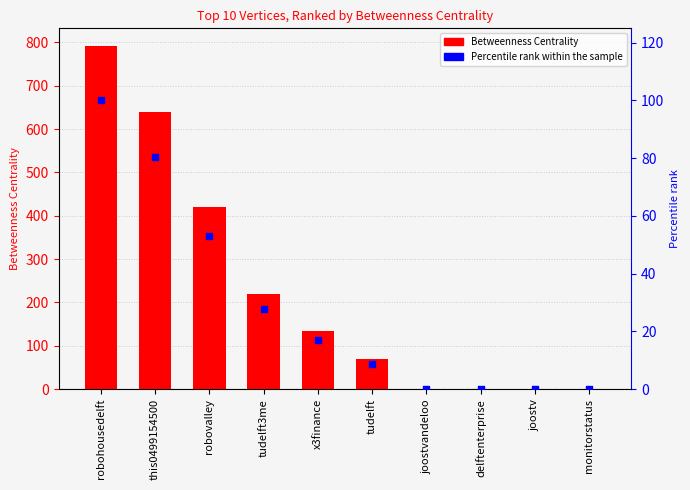

Which series contains the highest Y value?

Betweenness Centrality